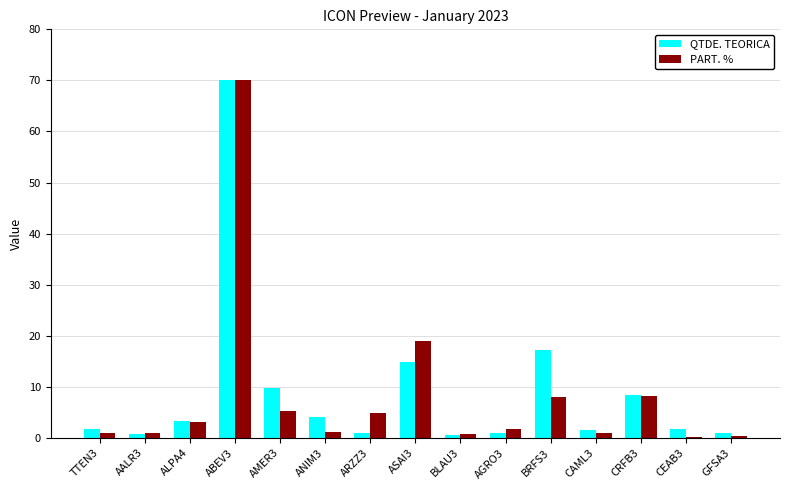

The value of QTDE. TEORICA at ASAI3 is 14.9. True or false?

True